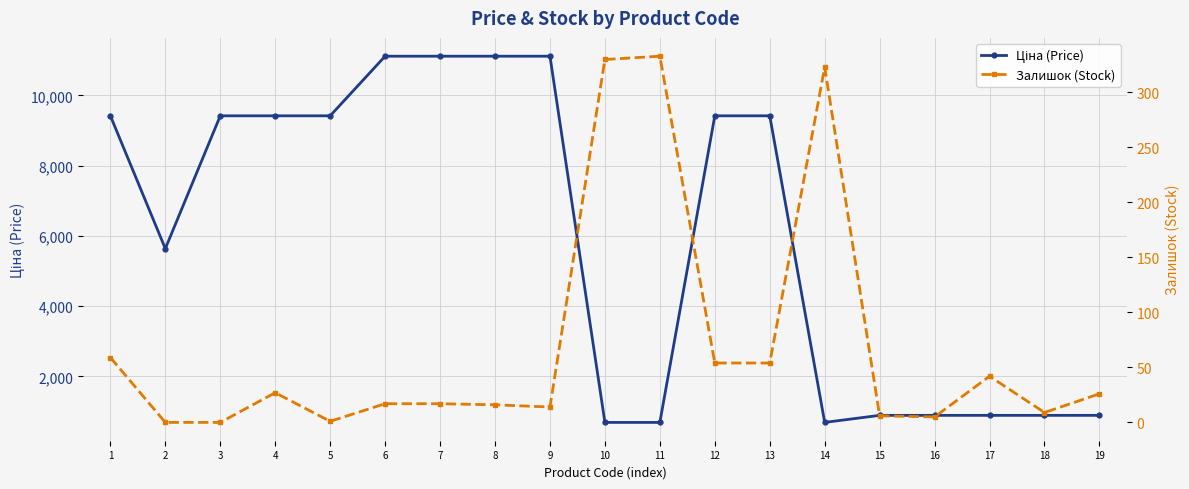

Reading left to right, extract all data points from this chart.

Ціна (Price): 1=9416.9	2=5636.0	3=9416.9	4=9416.9	5=9416.9	6=11113.6	7=11113.6	8=11113.6	9=11113.6	10=689.1	11=689.1	12=9416.9	13=9416.9	14=689.1	15=889.9	16=889.9	17=889.9	18=889.9	19=889.9
Залишок (Stock): 1=59.0	2=0.0	3=0.0	4=27.0	5=1.0	6=17.0	7=17.0	8=16.0	9=14.0	10=330.0	11=333.0	12=54.0	13=54.0	14=323.0	15=6.0	16=5.0	17=42.0	18=9.0	19=26.0